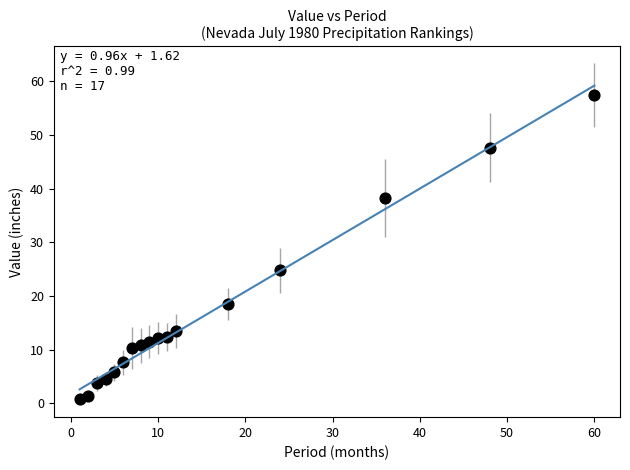

What Y value in the scatter plot is closest to 29?

24.8